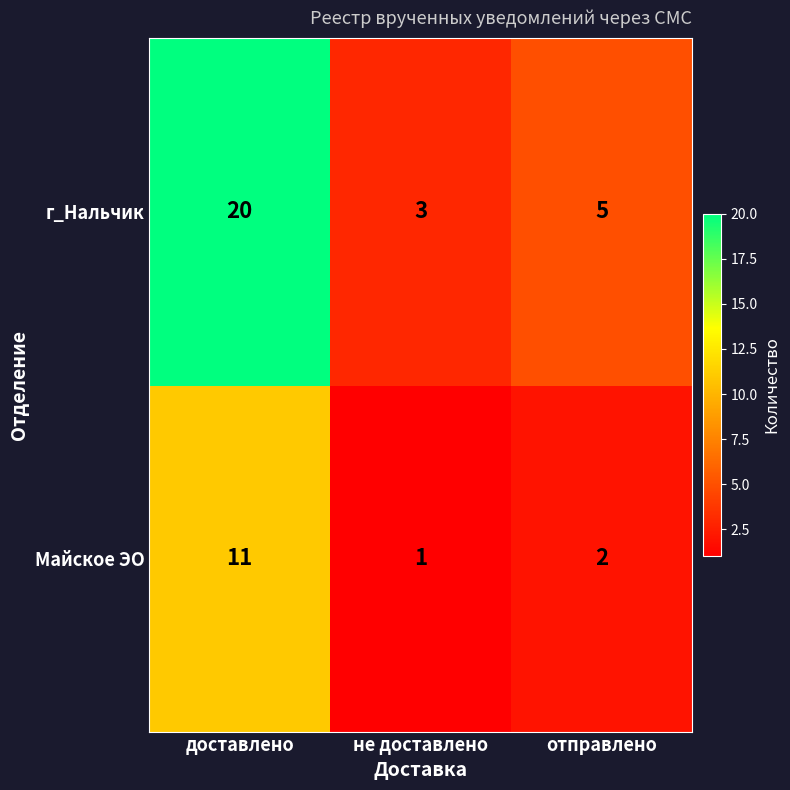

At which label does Майское ЭО reach its minimum?

не доставлено